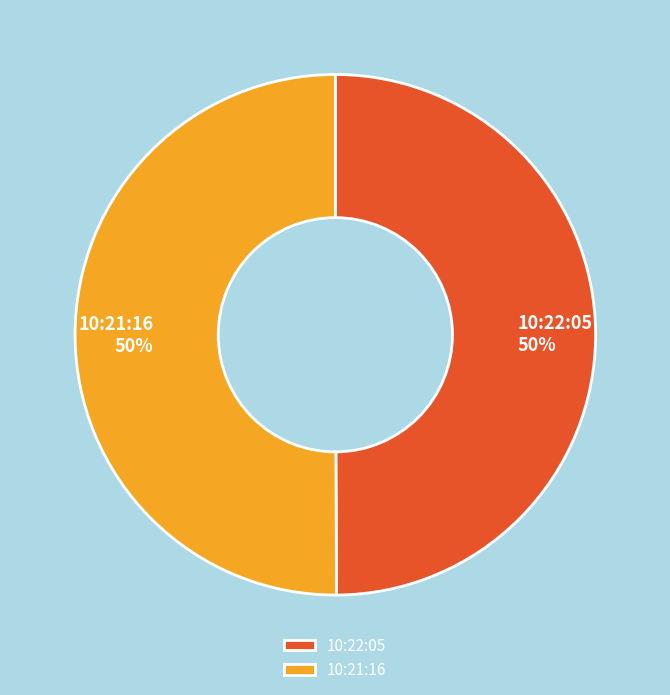

To the nearest percent, what portion does 10:22:05 represent?

50%